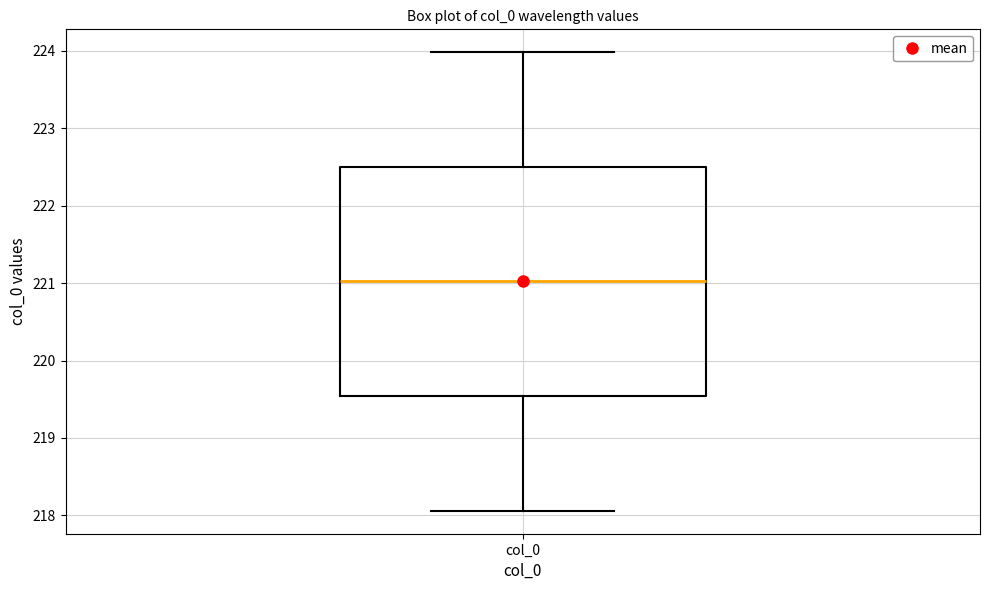

Where does the median line of the box for col_0 sit on the y-axis? The values are not printed on the chart, so give them approximately, as read against the axis.

221.0